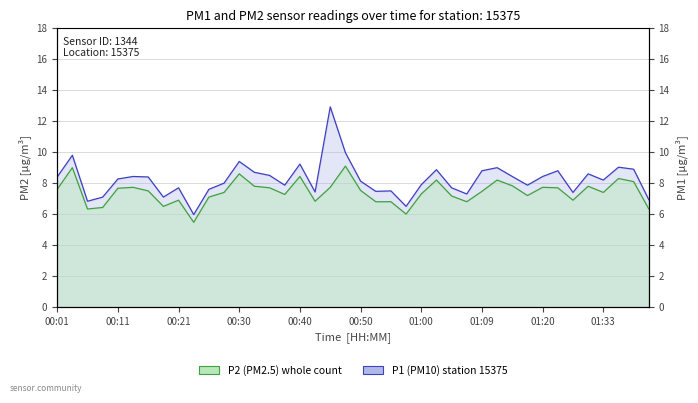

Is it true that P1 line equals 12.9 at 18?

True